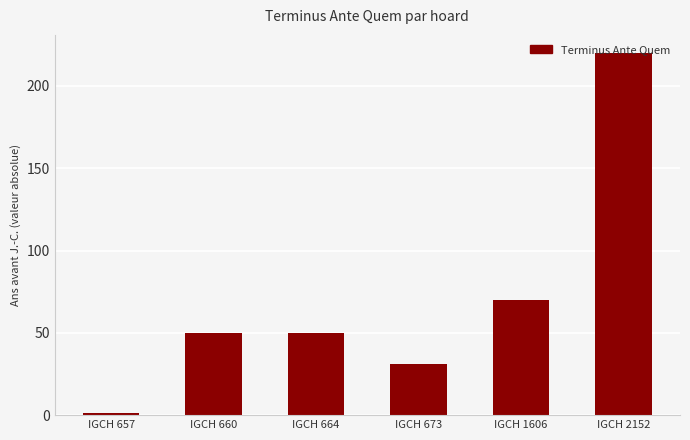

What is the value of the 3rd bar from the left?

50